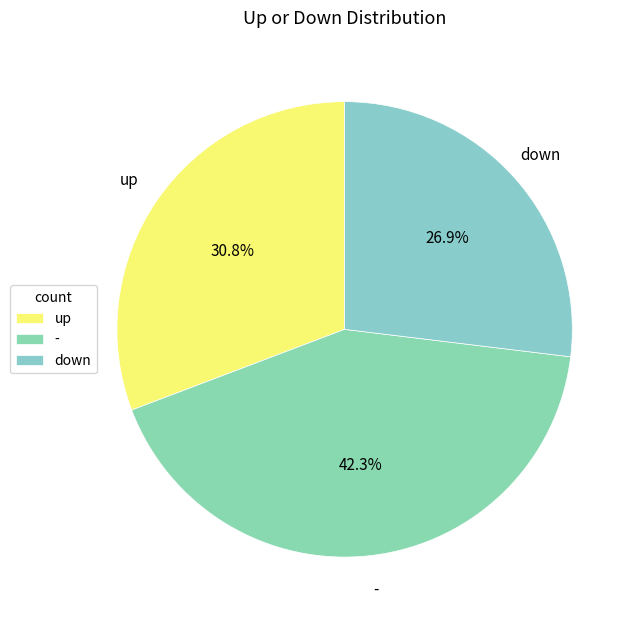

How many slices are in this pie chart?

3